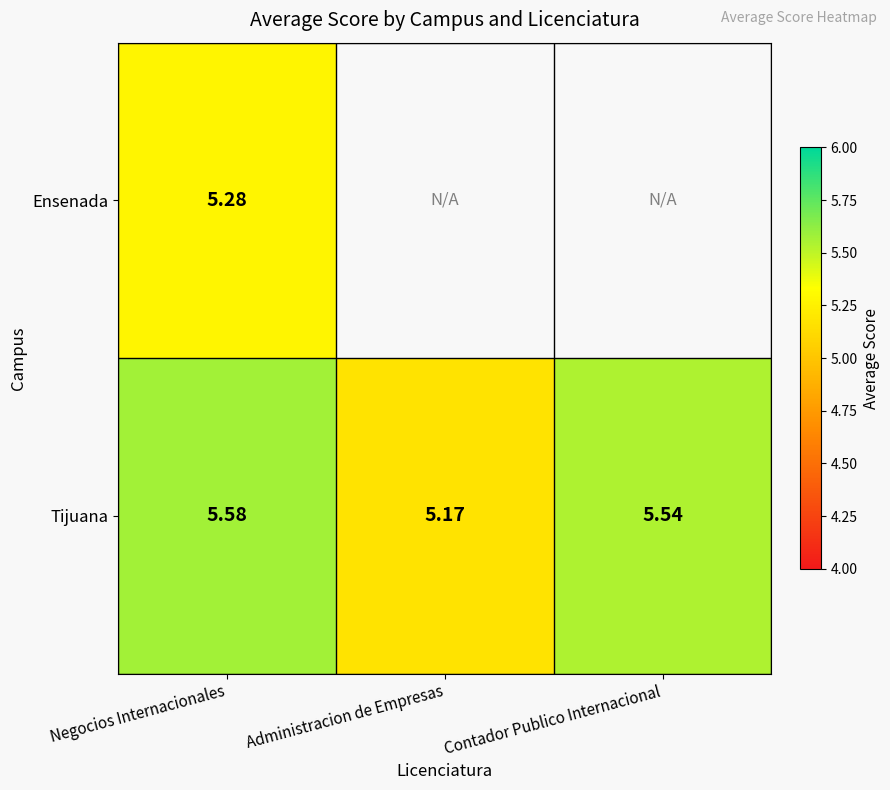

At which category is the sum across all series the highest?

Negocios Internacionales